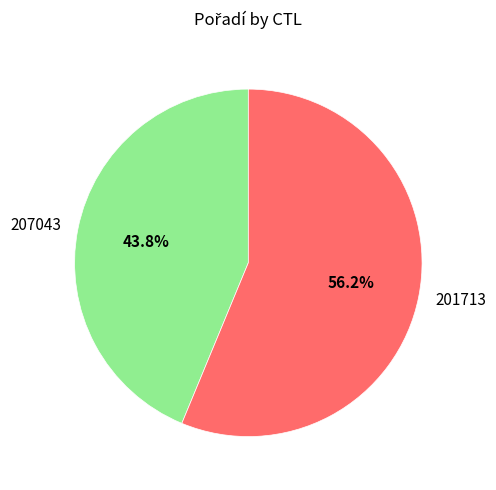

Which slice is the smallest?

207043